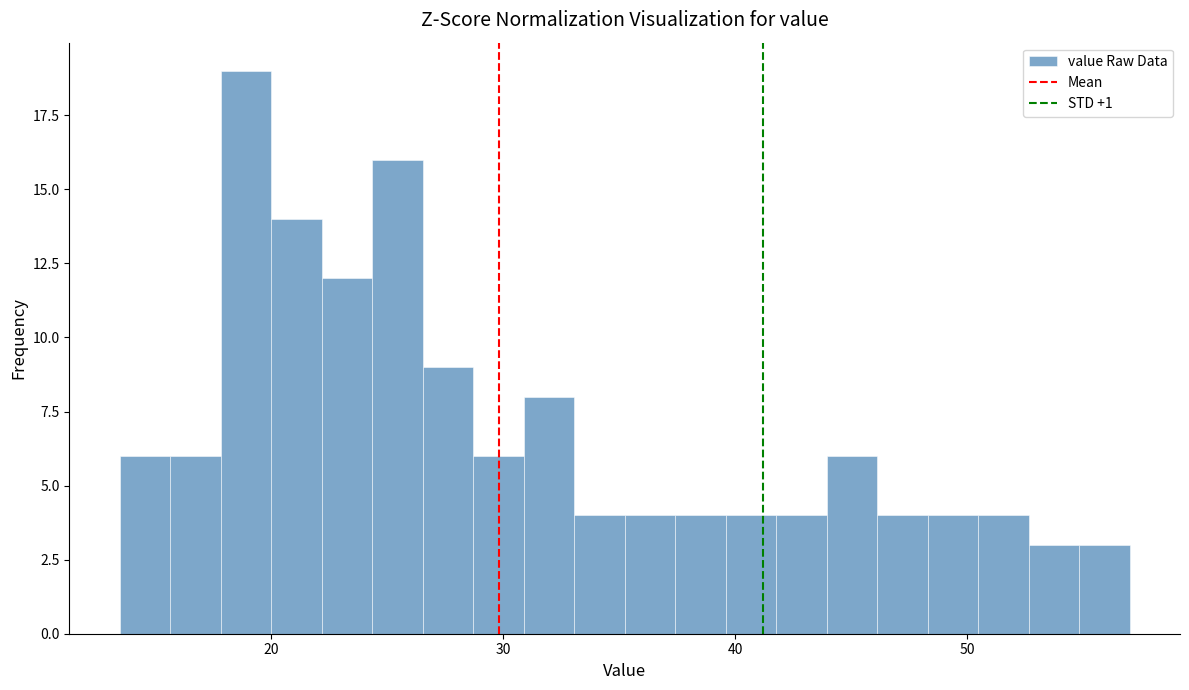

Read against the x-axis, roughly where is the centre of the tallest bar?

19